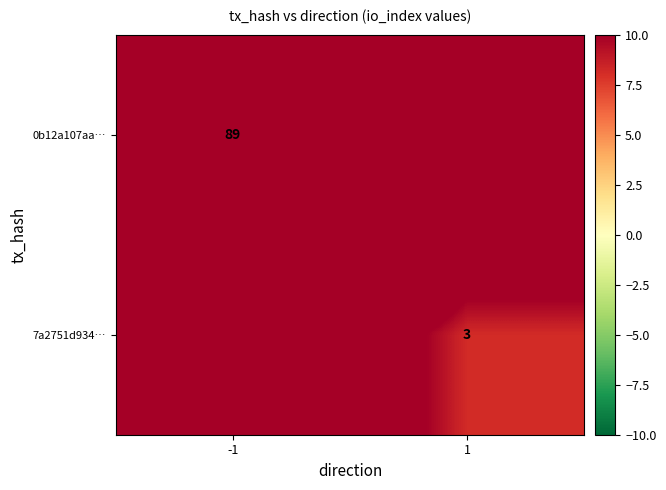

Is it true that 7a2751d934… equals 4.0 at 1?

False